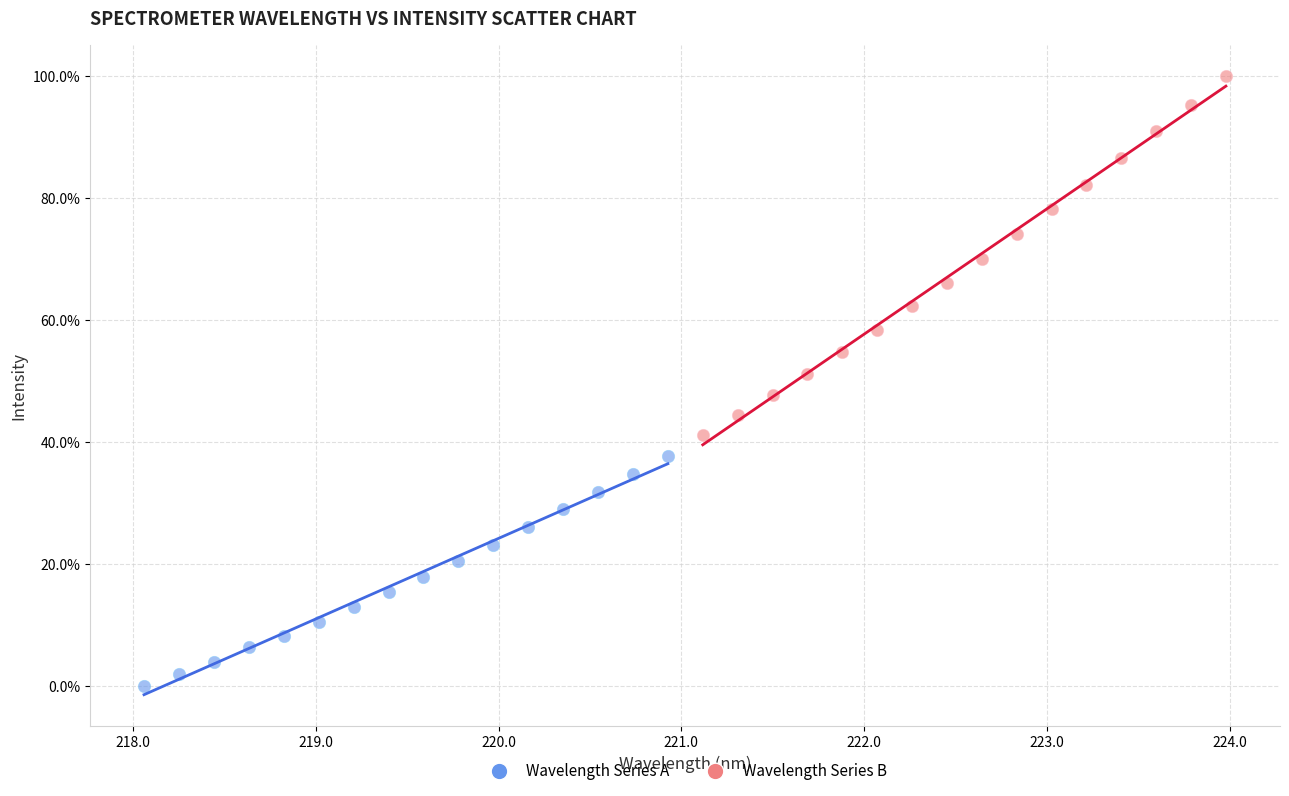

Which series contains the highest Y value?

Wavelength Series B